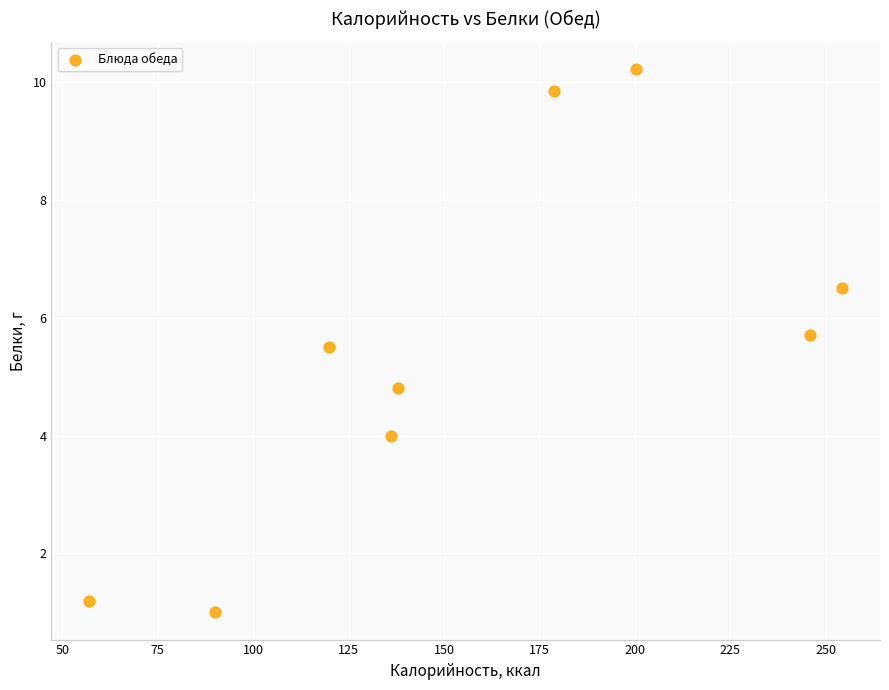

What is the range of Y values (max minus min)?

9.2